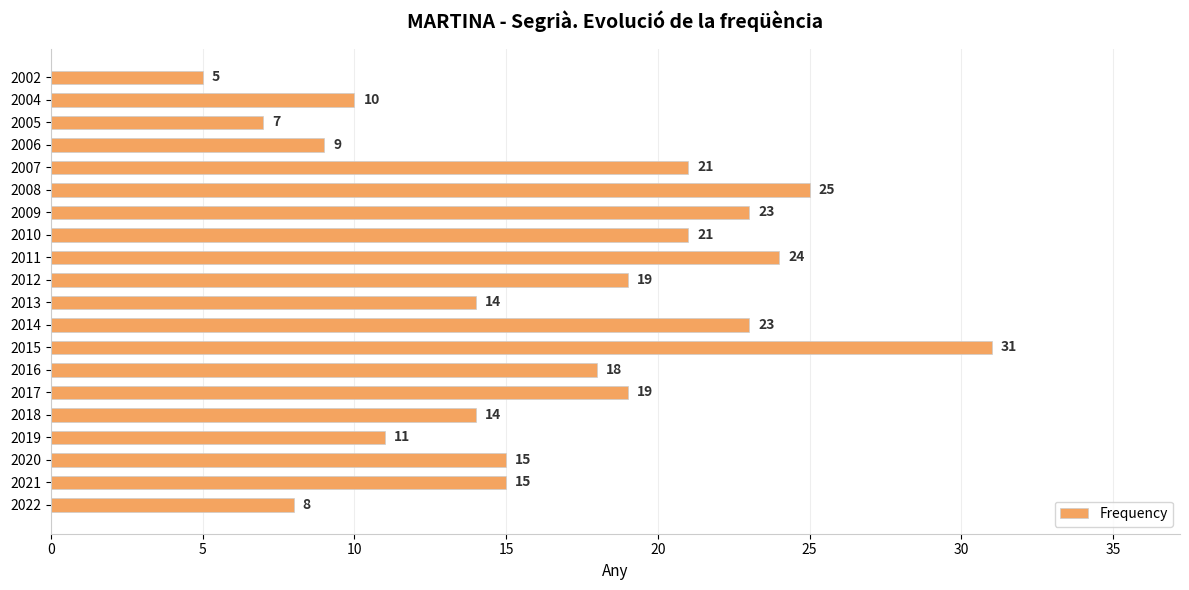

The value at 2004 is 10. True or false?

True